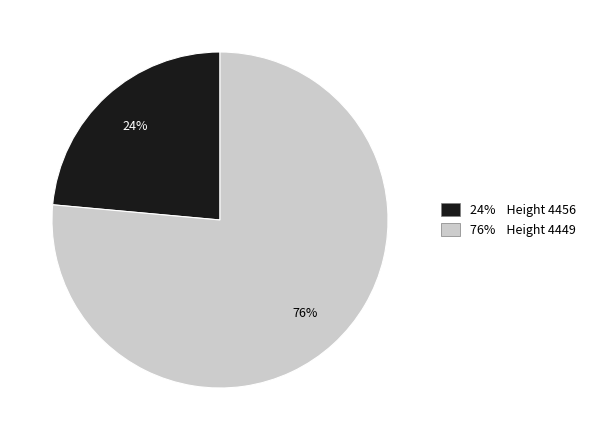

Count the number of slices in the pie.

2